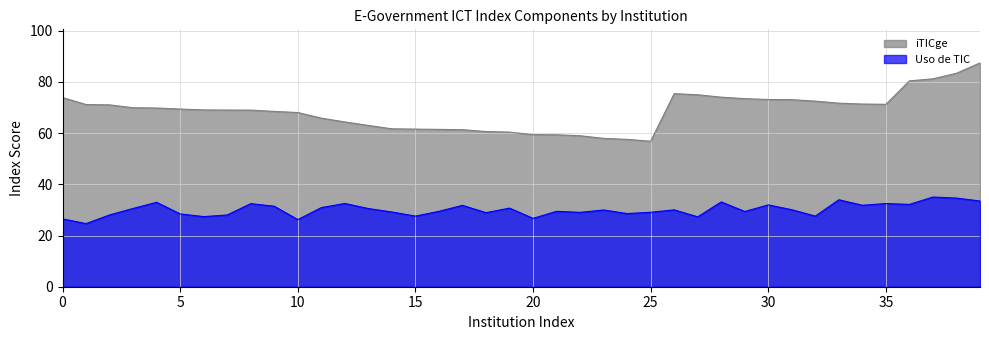

Does the chart display data point markers on the line(s)?

No